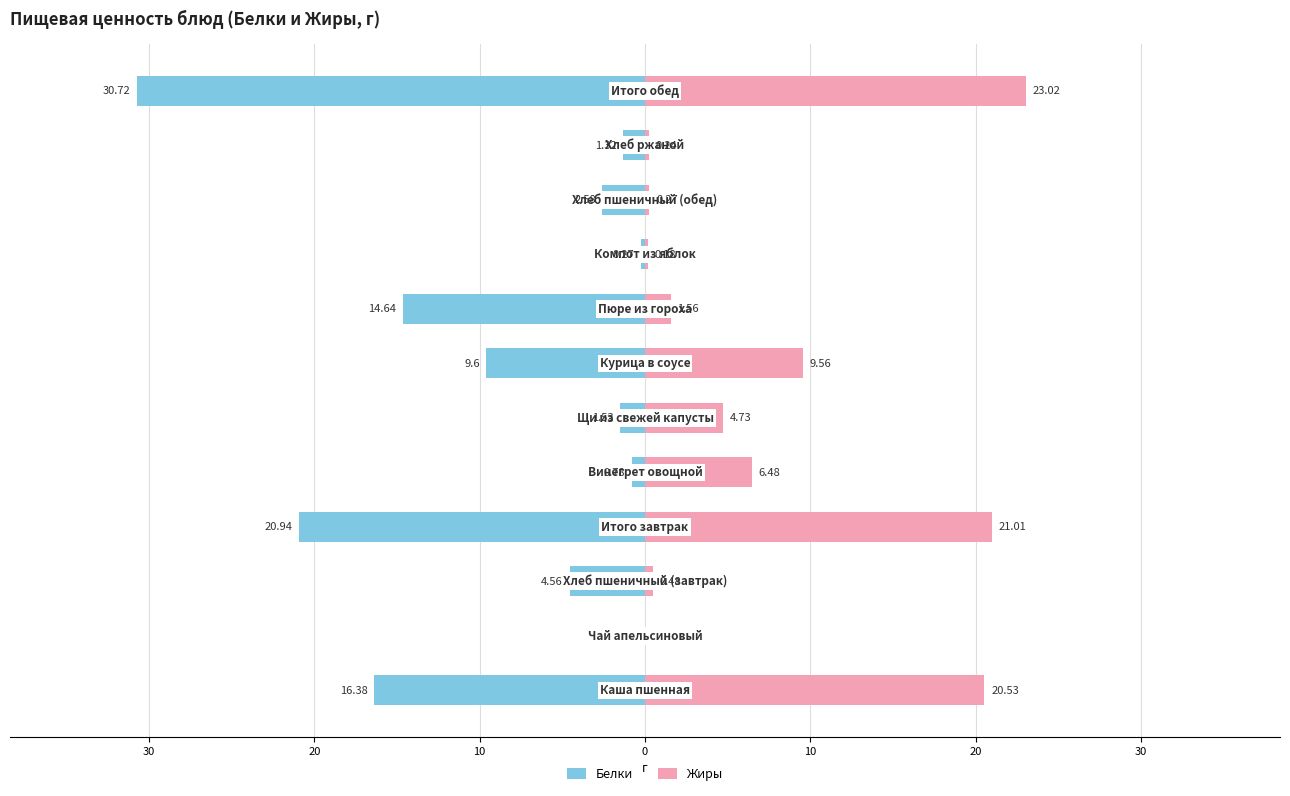

How many data points in Белки are above -2?

5